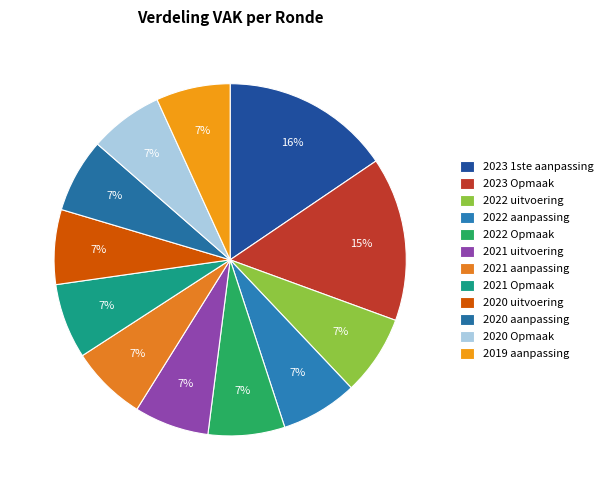

Is it true that 2021 aanpassing is 7% of the pie?

True